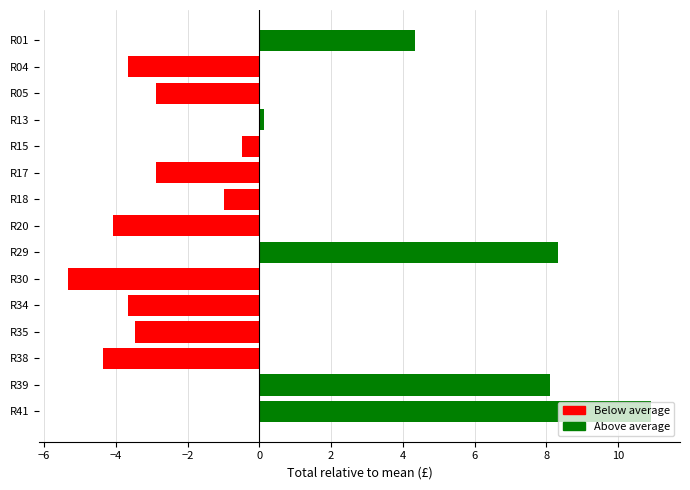

What is the smallest value displayed?

-5.3